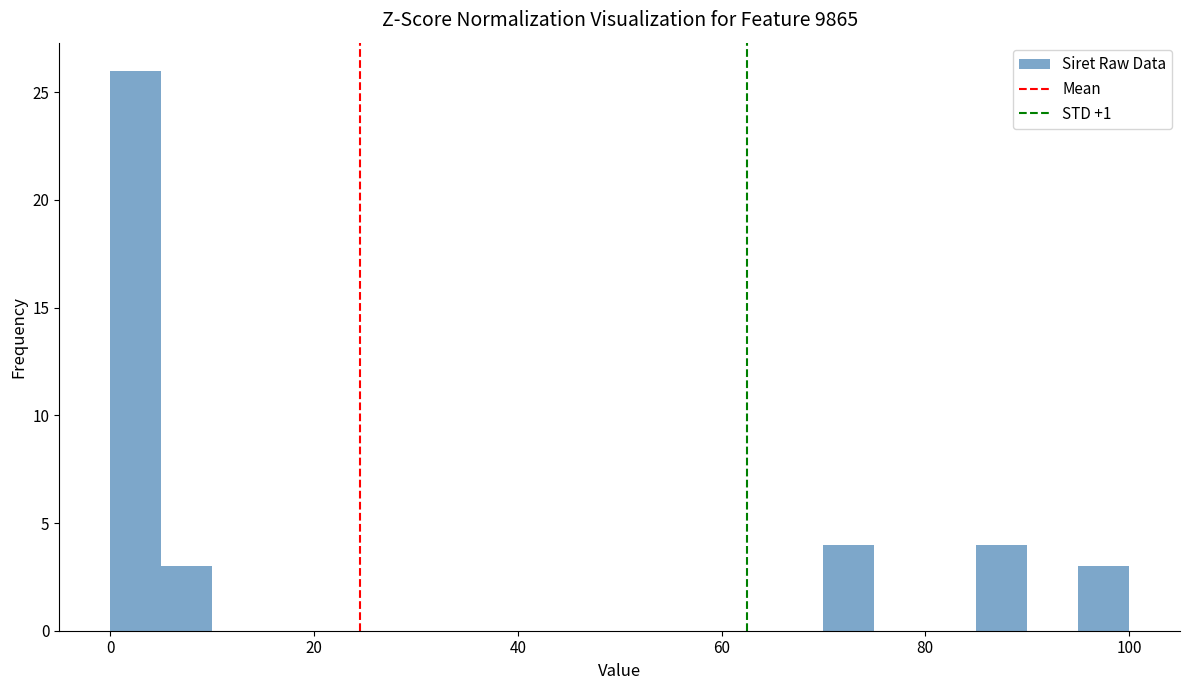

Around what value on the x-axis is the tallest bar? Give the approximate position of its centre, as read against the axis.

2